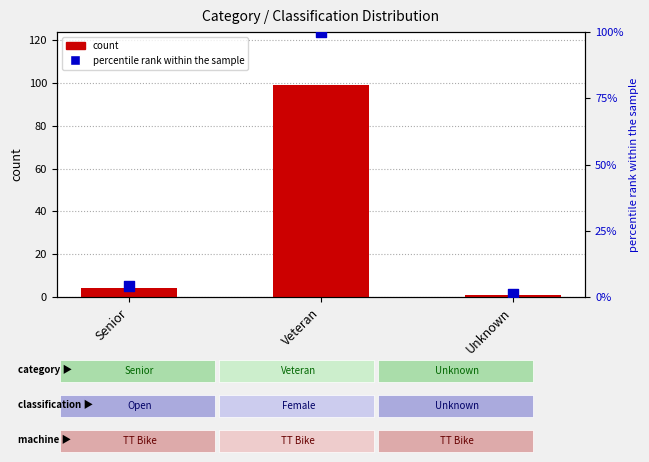

What is the total value across all series at Veteran?

199